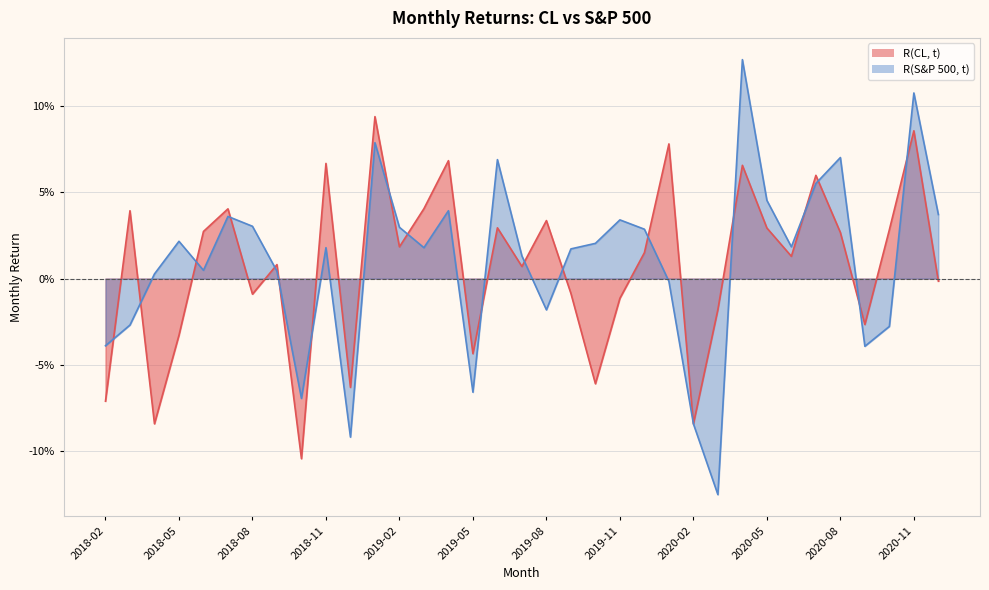

Is the value of R(CL, t) at 2019-06 greater than the value of R(S&P 500, t) at 2018-11?

Yes